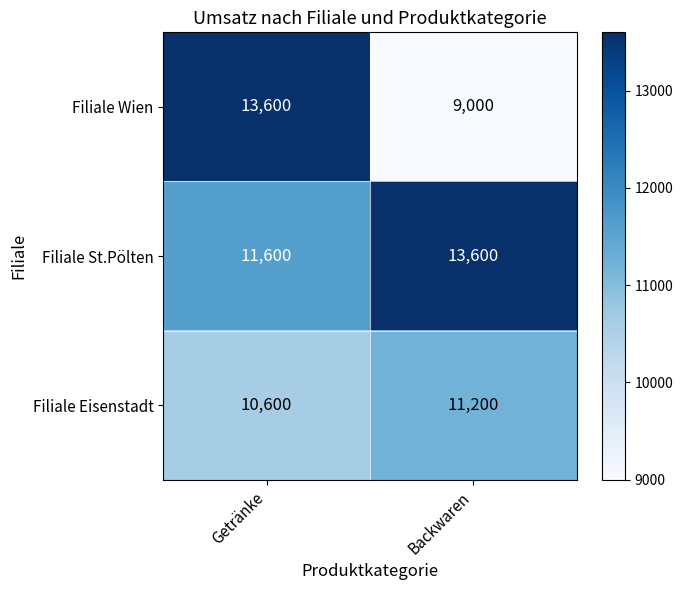

True or false: Filiale St.Pölten has a value of 22566 at Backwaren.

False